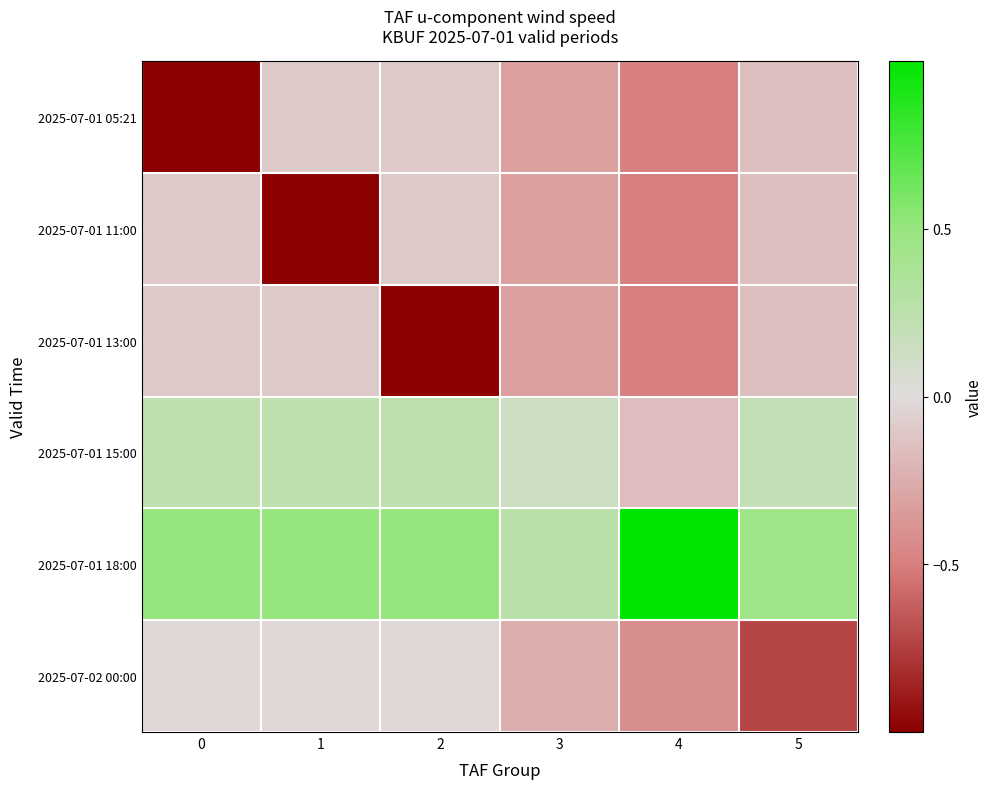

At 1, list the series in order from largest to smallest.

2025-07-01 18:00, 2025-07-01 15:00, 2025-07-02 00:00, 2025-07-01 05:21, 2025-07-01 13:00, 2025-07-01 11:00